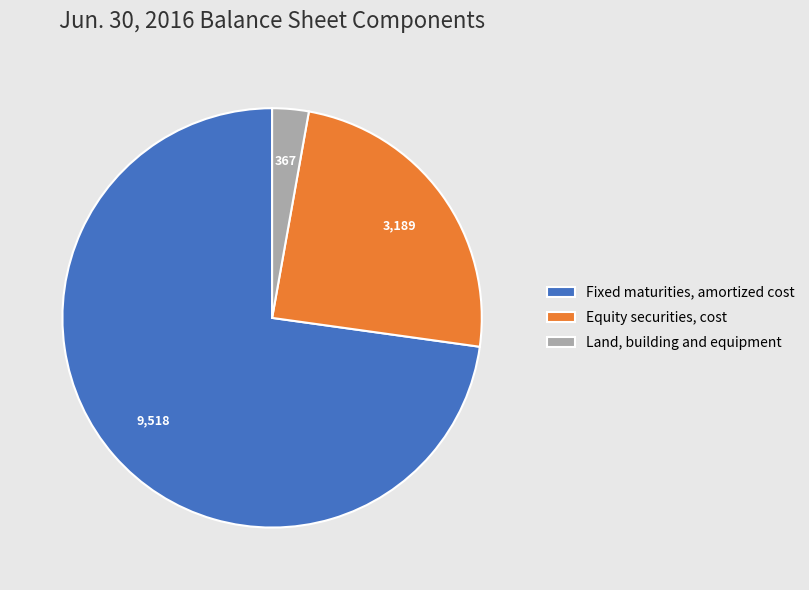

Is the sum of Equity securities, cost and Fixed maturities, amortized cost greater than half?

Yes